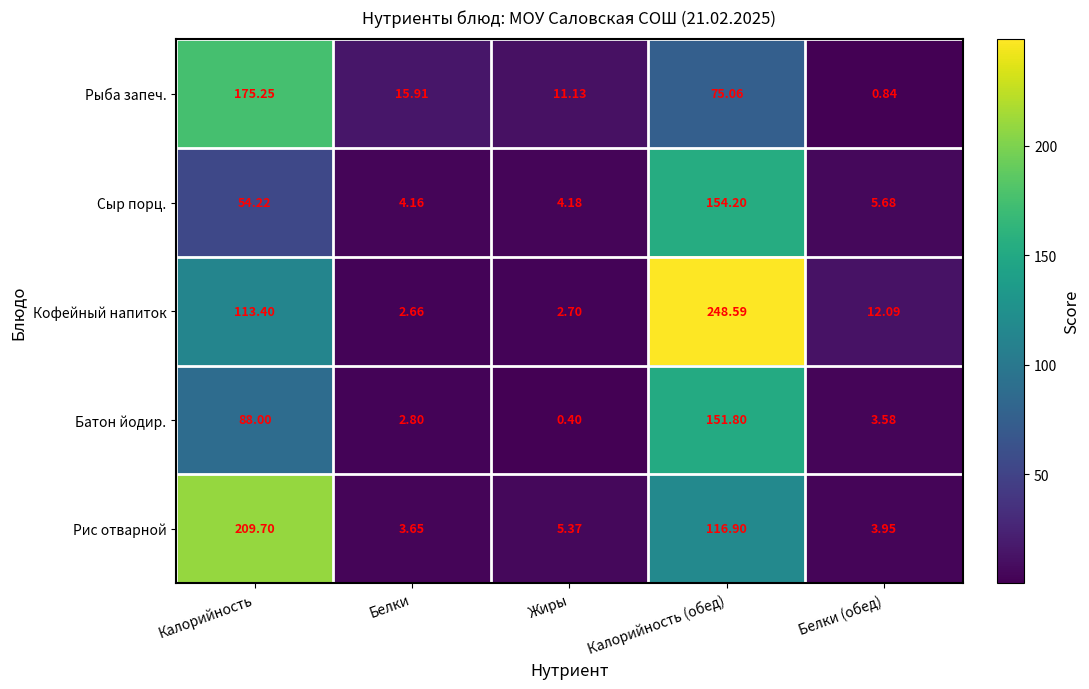

Which series has the largest total across all categories?

Кофейный напиток